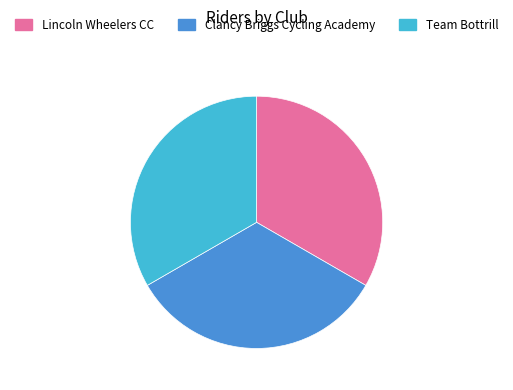

True or false: Lincoln Wheelers CC accounts for 23% of the total.

False